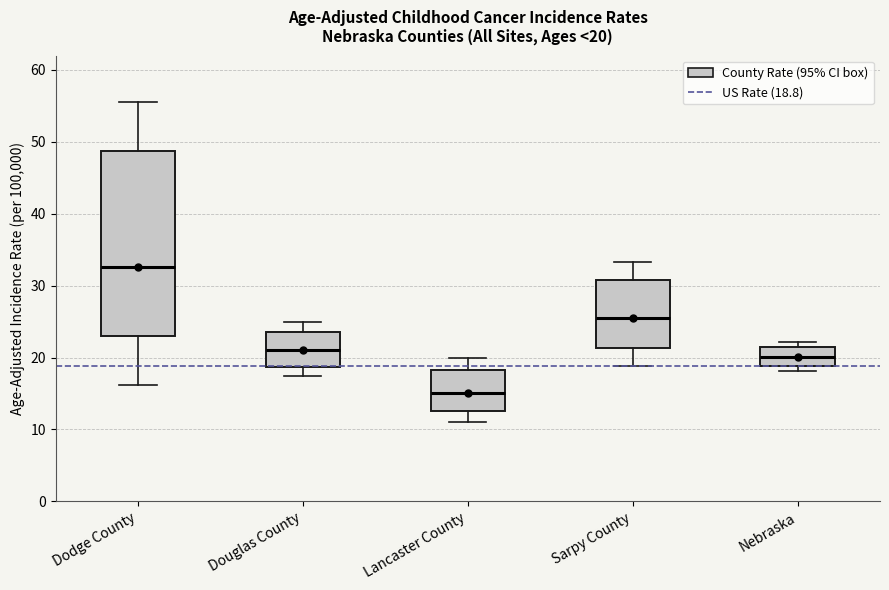

Which box's median line is the lowest?

Lancaster County